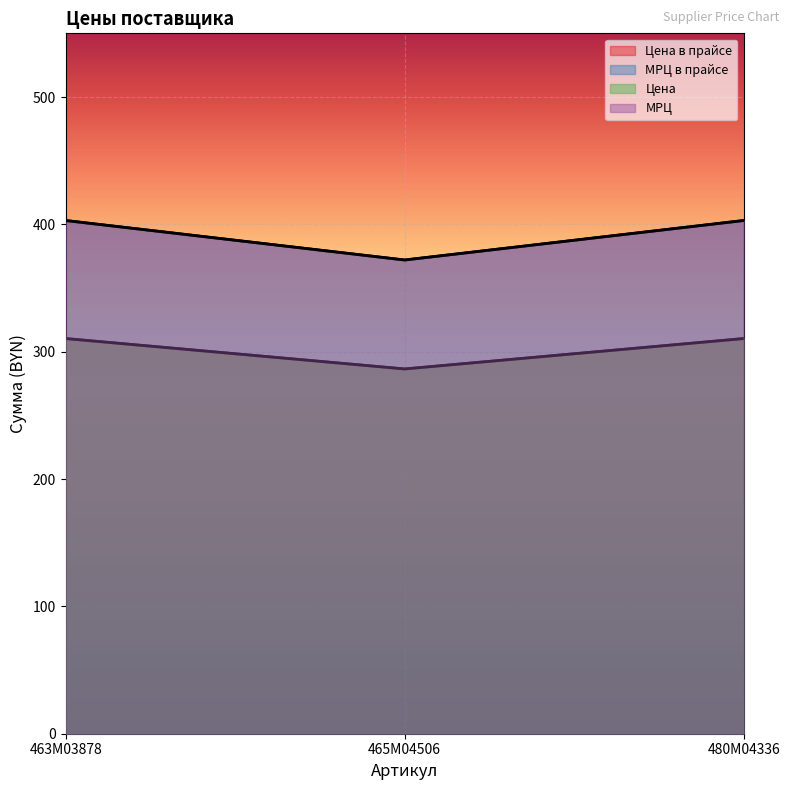

The МРЦ в прайсе series shows 403.0 at 463M03878. True or false?

True